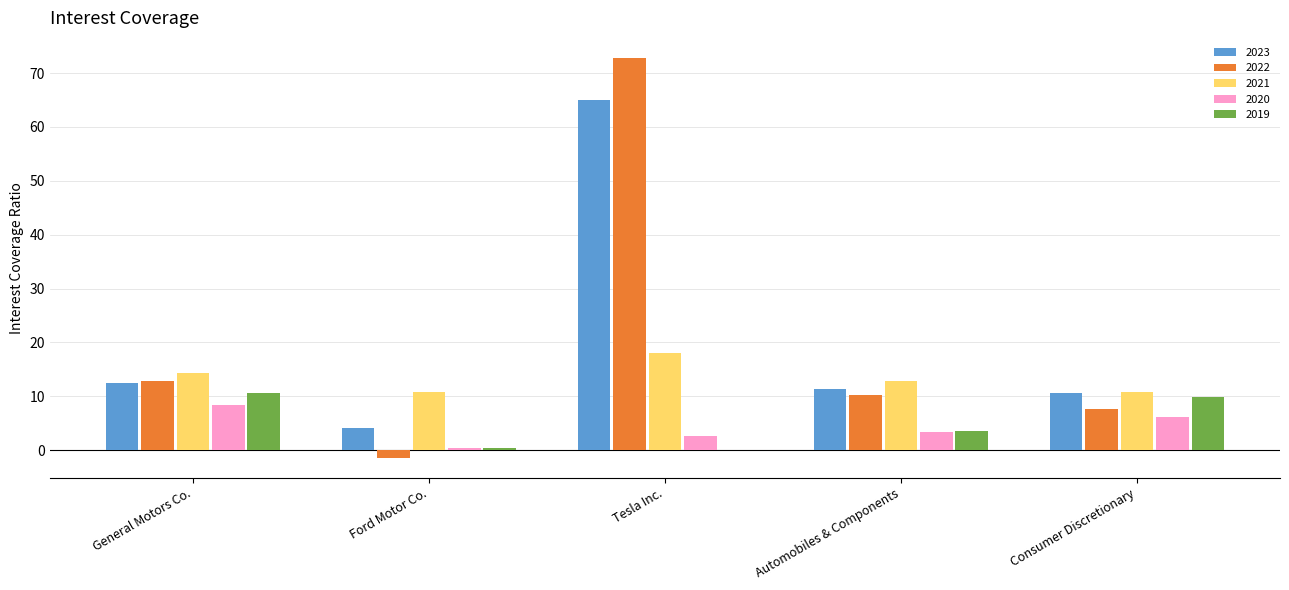

At which category is the sum across all series the highest?

Tesla Inc.